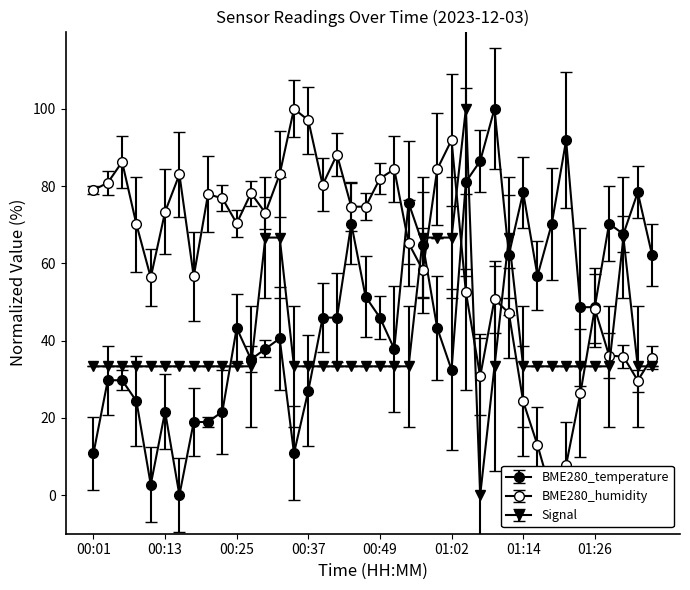

Where is the first local maximum for BME280_humidity?

00:06